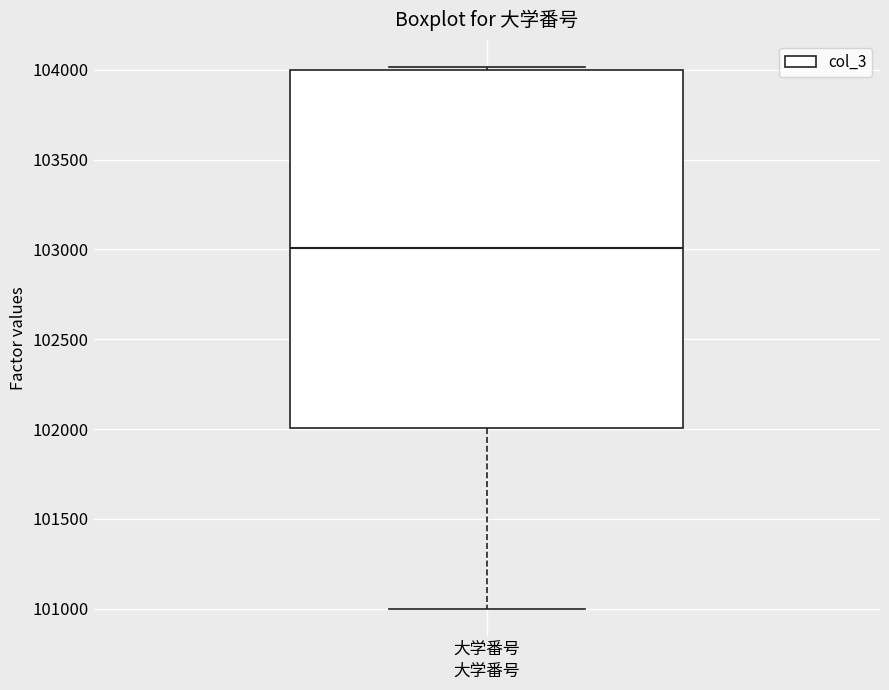

Where does the median line of the box for 大学番号 sit on the y-axis? The values are not printed on the chart, so give them approximately, as read against the axis.

103000